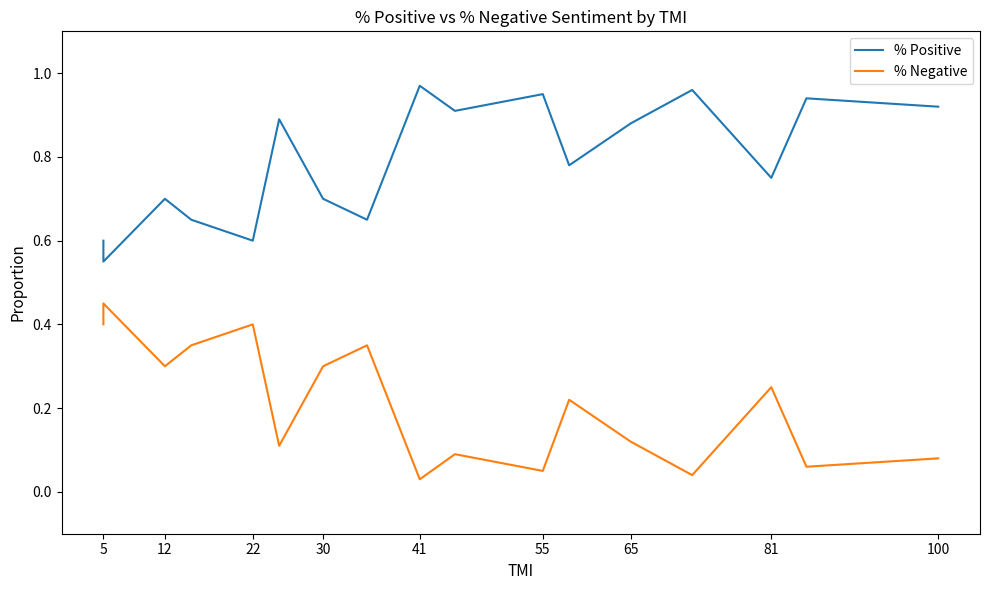

True or false: % Negative has more than 2 interior local peaks.

True